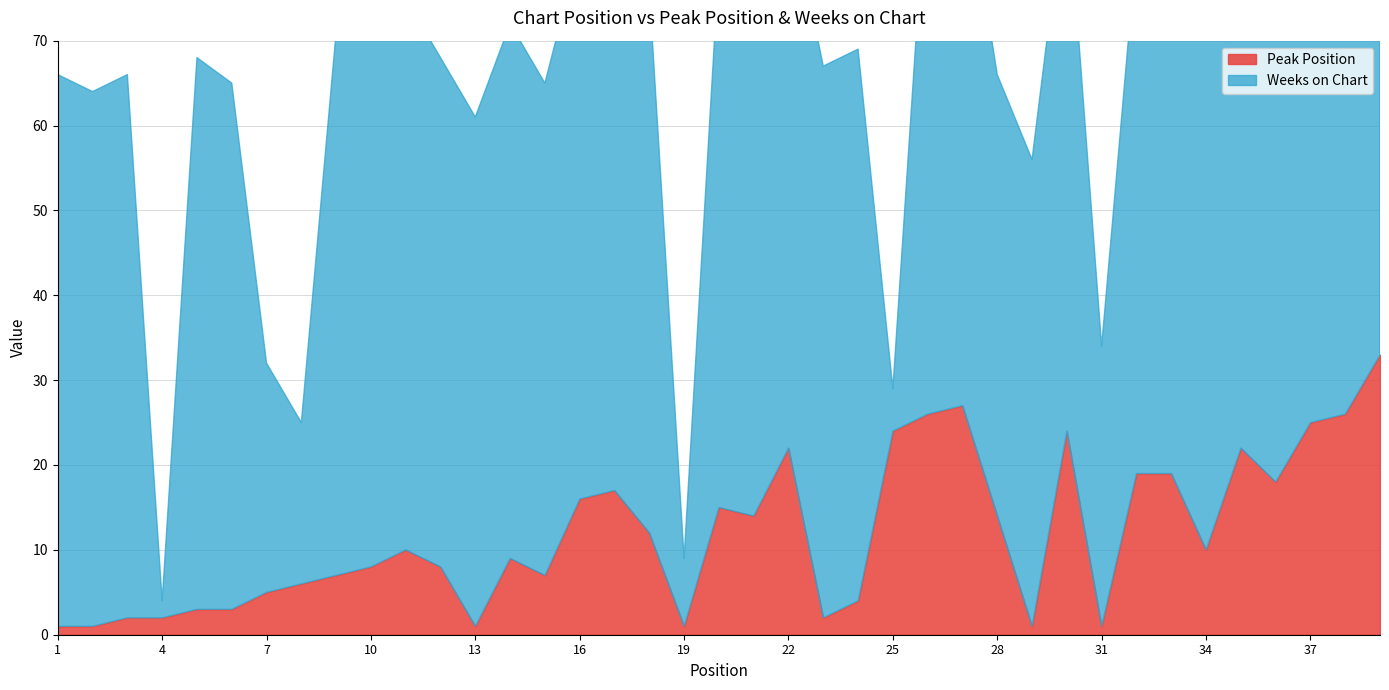

At 39, list the series in order from smallest to largest.

Peak Position, Weeks on Chart